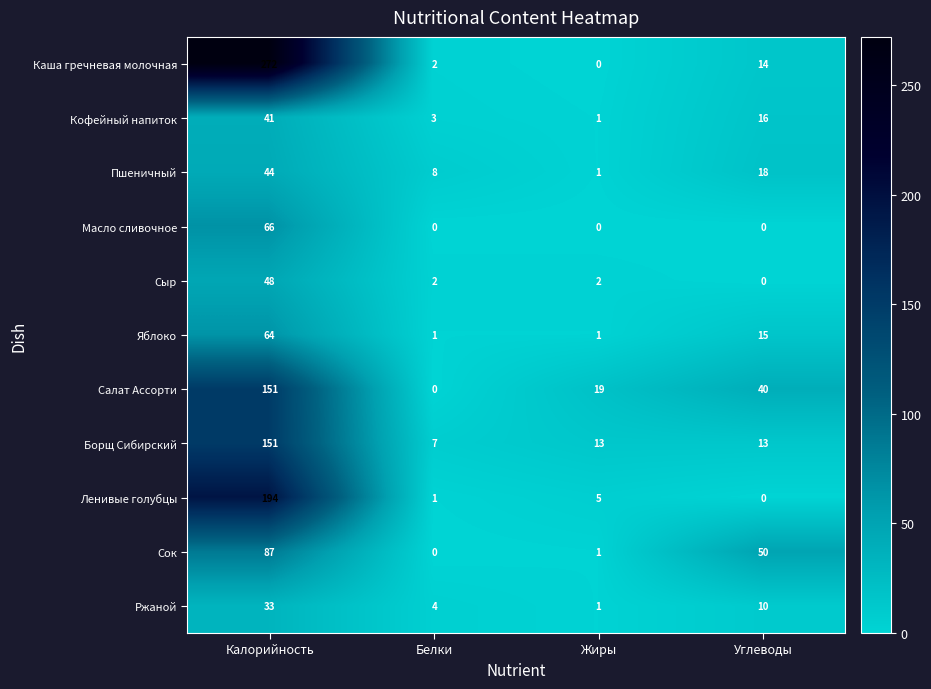

What is the difference between the second highest and minimum values in the Каша гречневая молочная series?

14